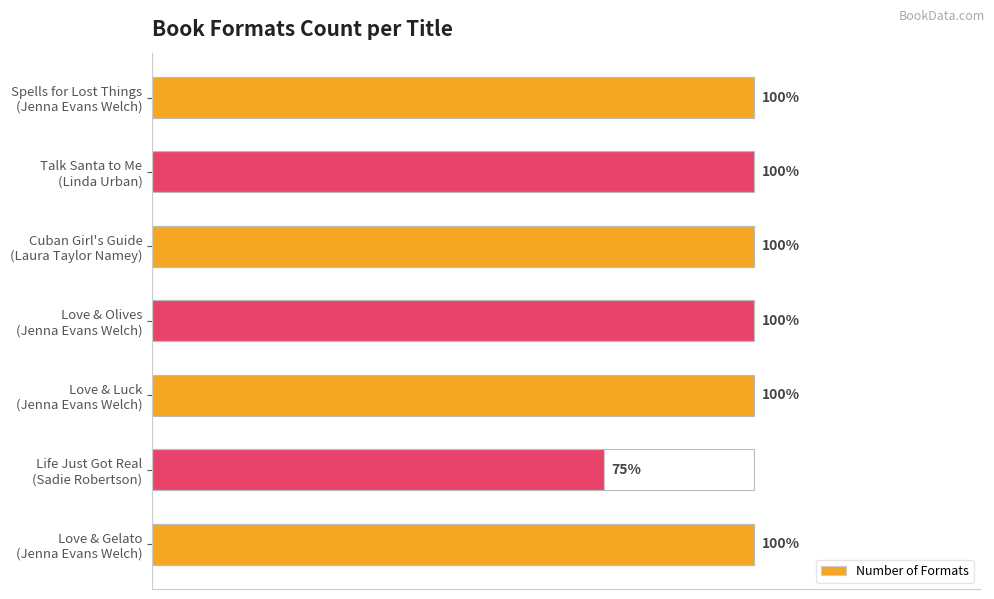

Are the bars horizontal?

Yes